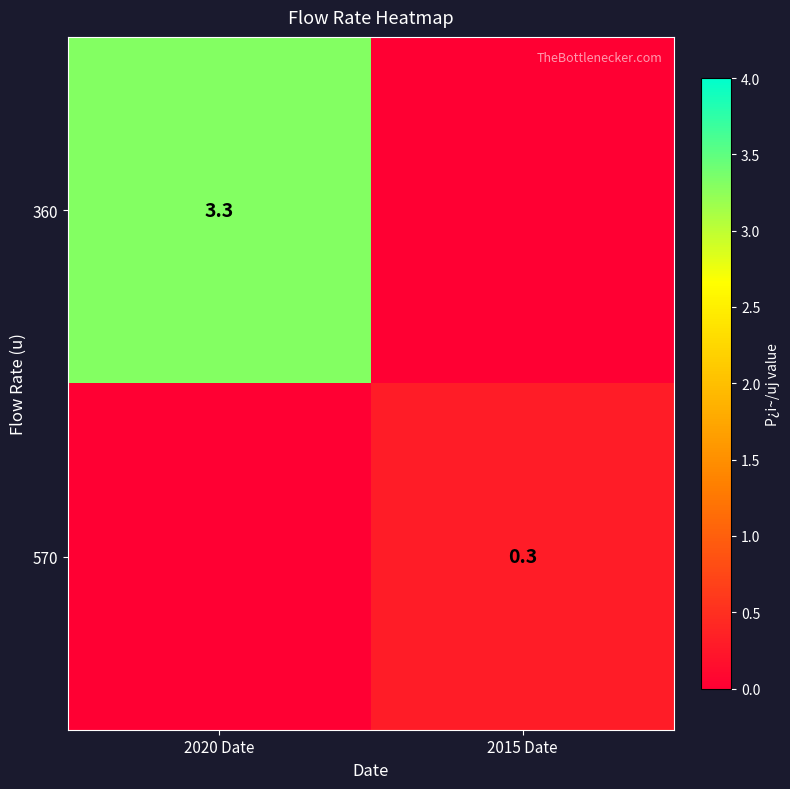

Count the number of categories in the chart.

2